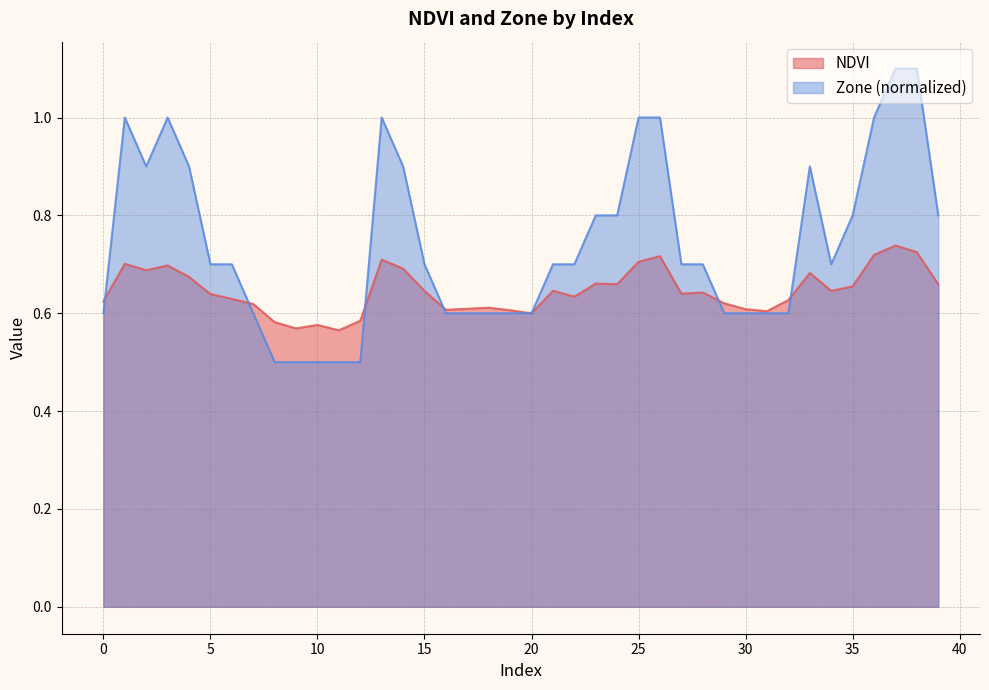

Is it true that NDVI equals 1.2 at 39?

False